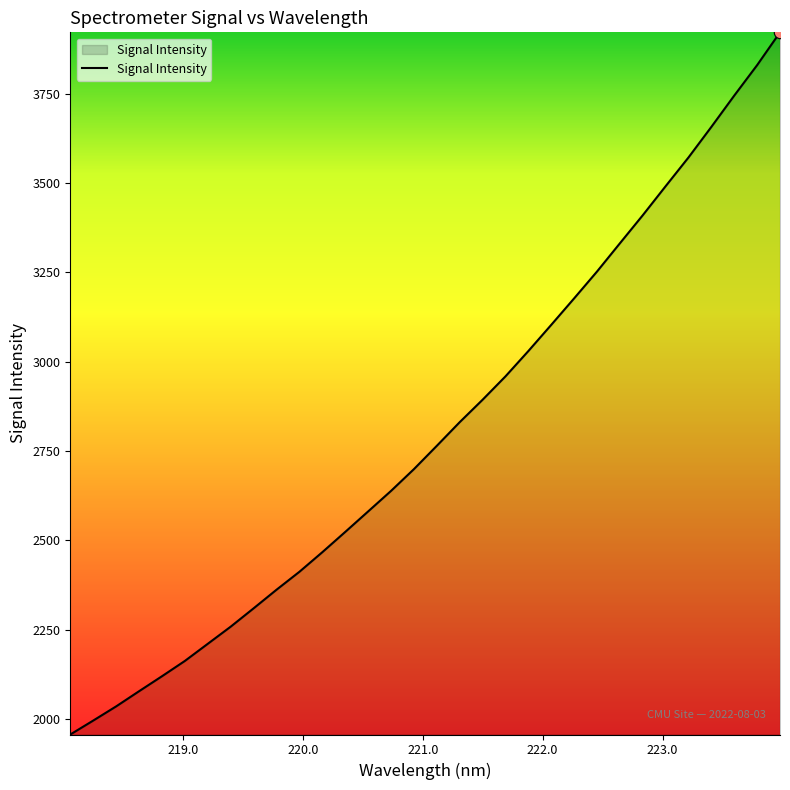

What is the greatest value displayed?

3921.3